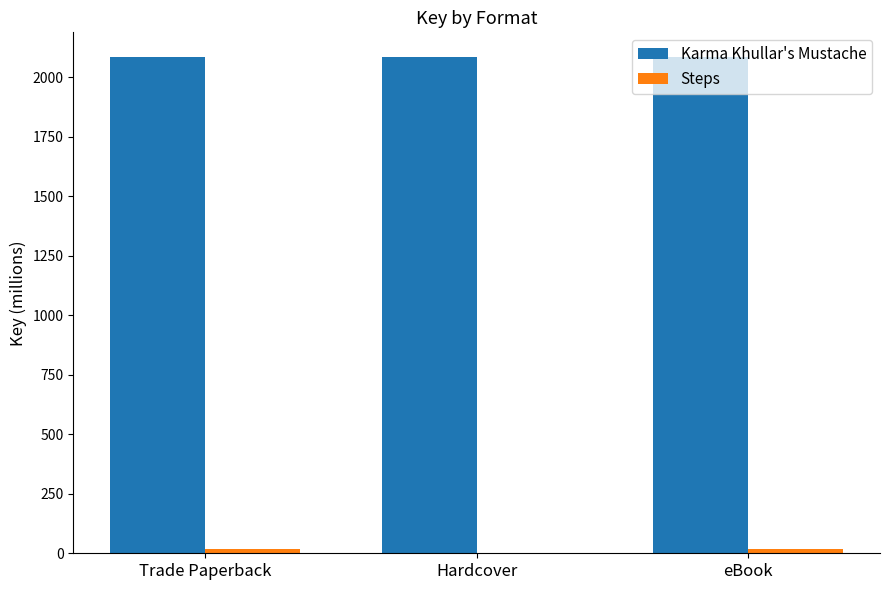

The value of Karma Khullar's Mustache at Hardcover is 576.8. True or false?

False